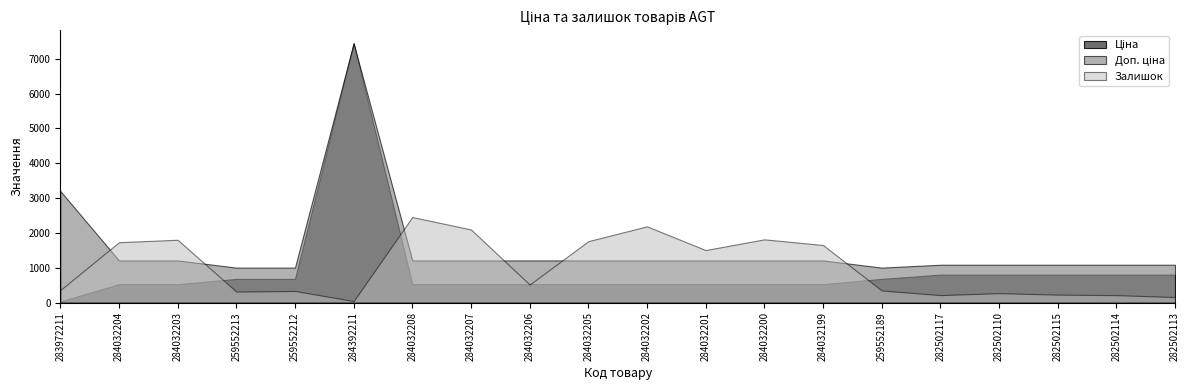

Rank the categories by Залишок value from highest to lowest.

284032208, 284032202, 284032207, 284032200, 284032203, 284032205, 284032204, 284032199, 284032201, 284032206, 283972211, 259552189, 259552212, 259552213, 282502110, 282502115, 282502117, 282502114, 282502113, 284392211